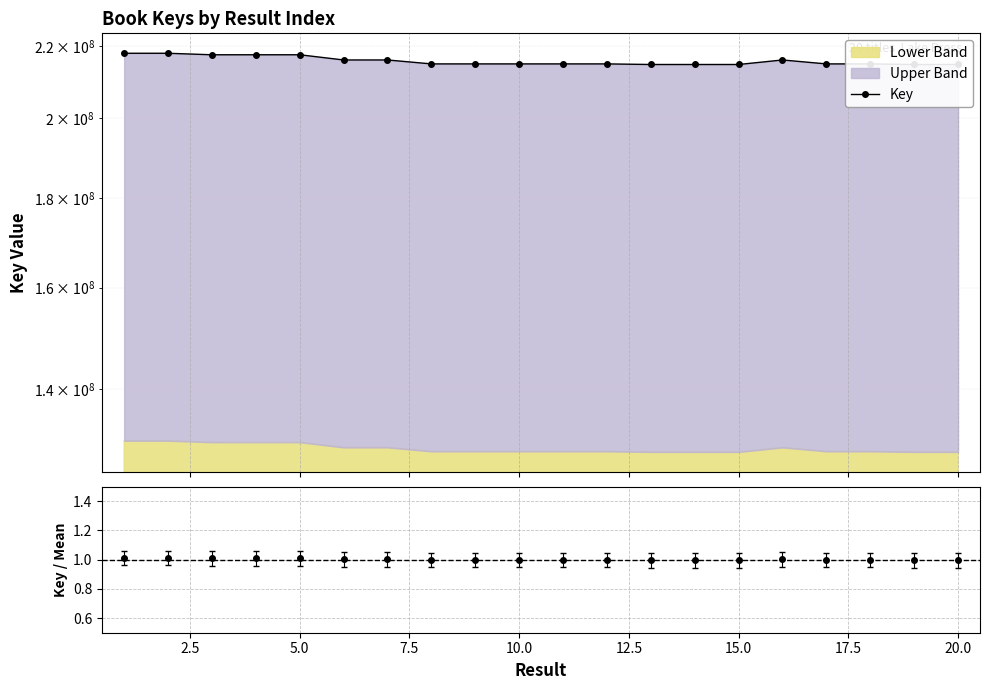

What is the sum of all values?

4313497802